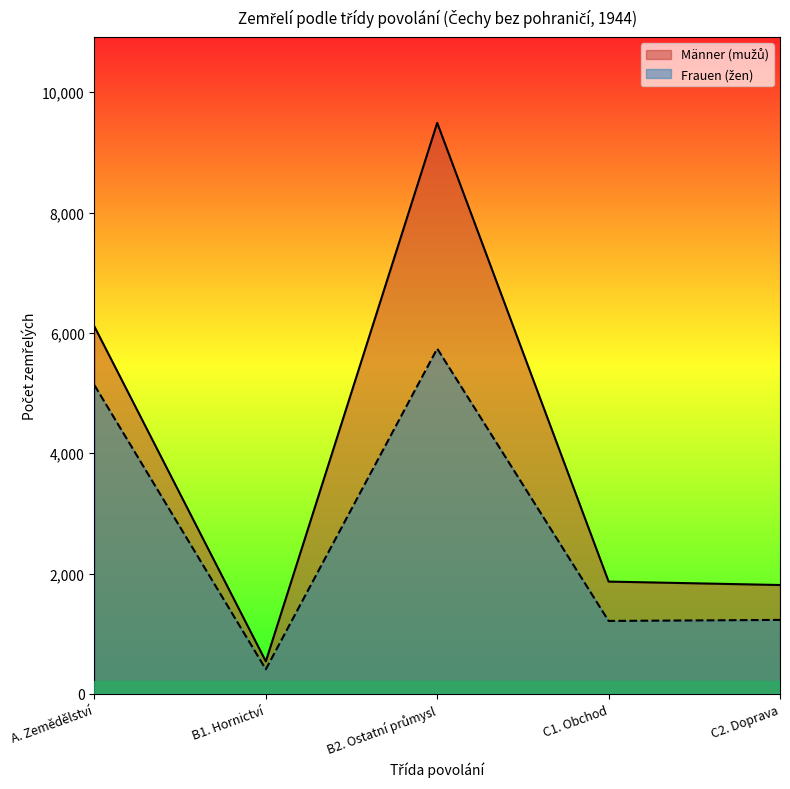

Which category has the highest value across all series?

B2. Ostatní průmysl